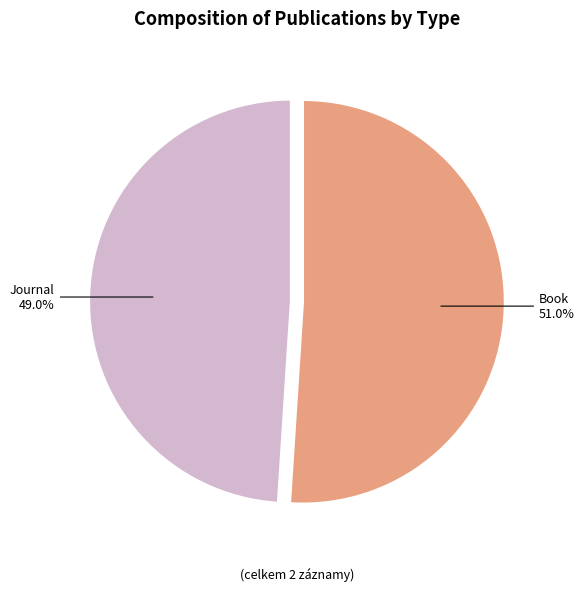

Which slice is the smallest?

Journal